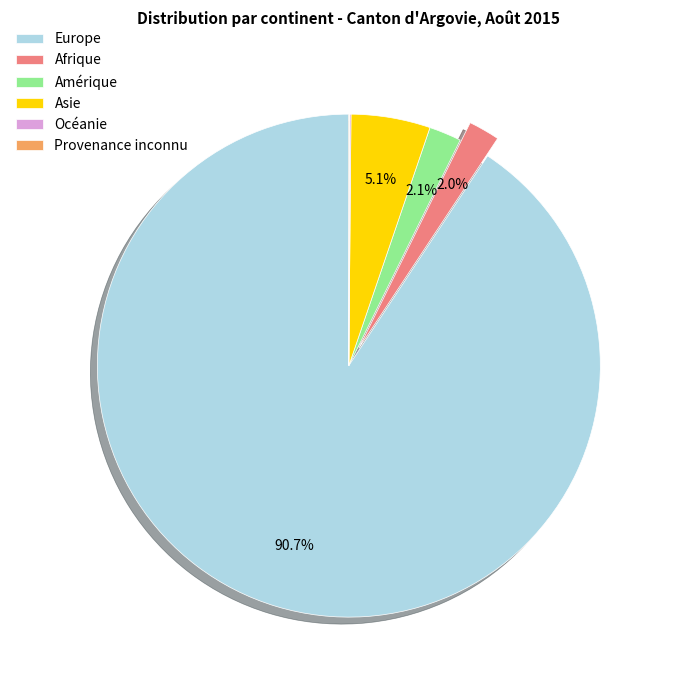

Which slice represents more than half of the pie?

Europe